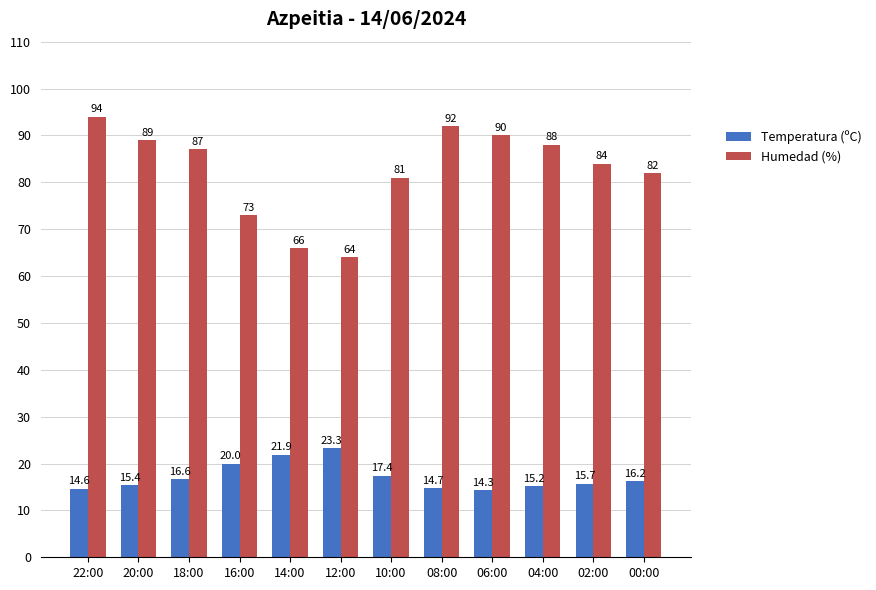

Are the bars grouped side by side (vs. stacked)?

Yes